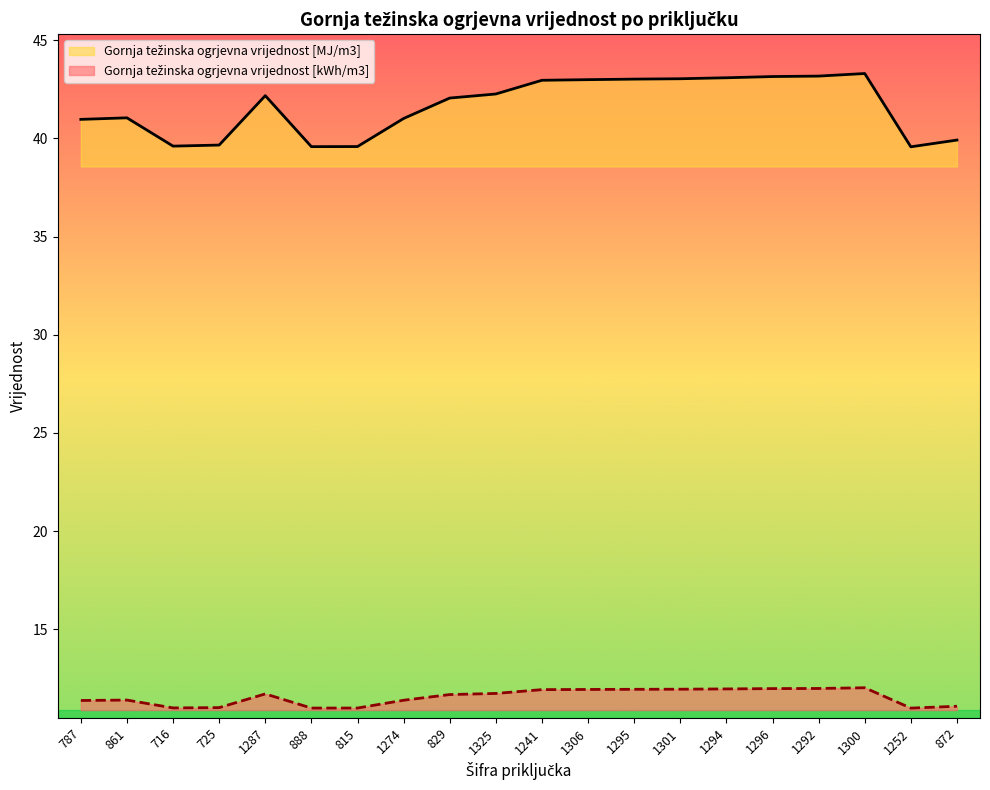

At which category is the sum across all series the highest?

1300